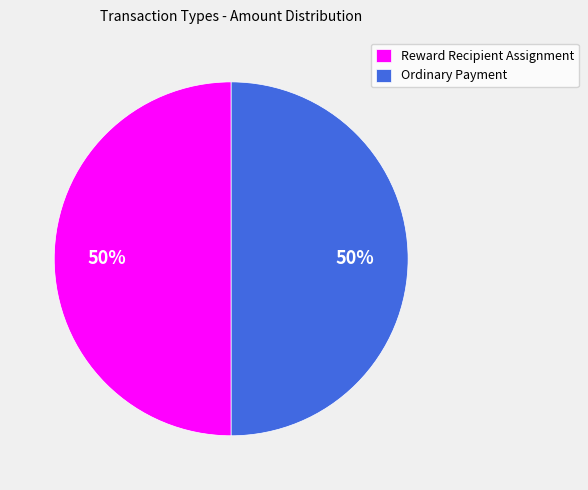

Is the sum of Reward Recipient Assignment and Ordinary Payment greater than half?

Yes